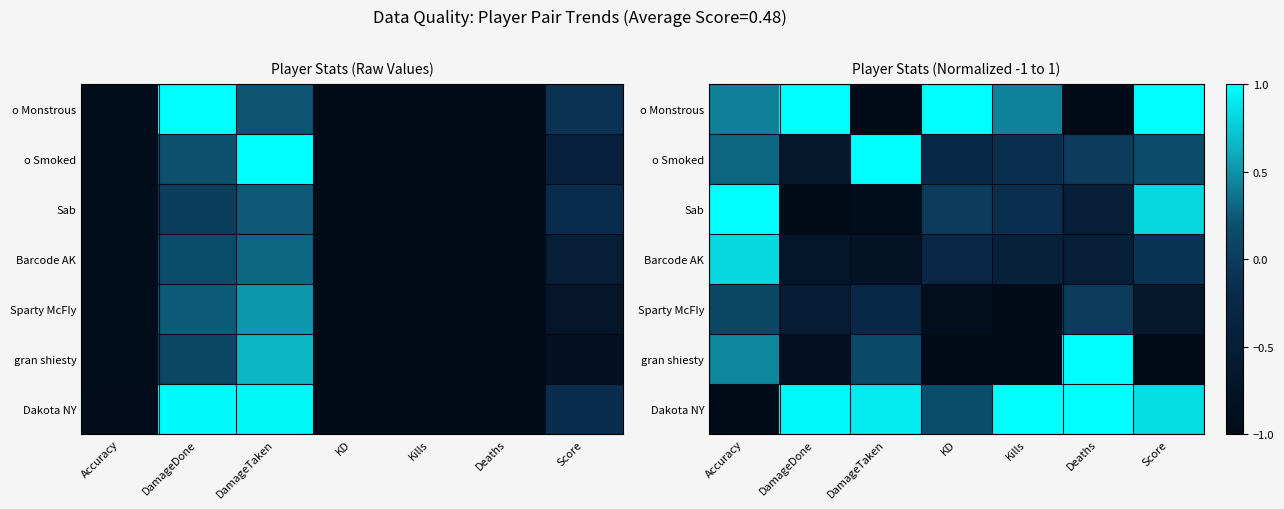

At which label is Barcode AK closest to 0?

Score